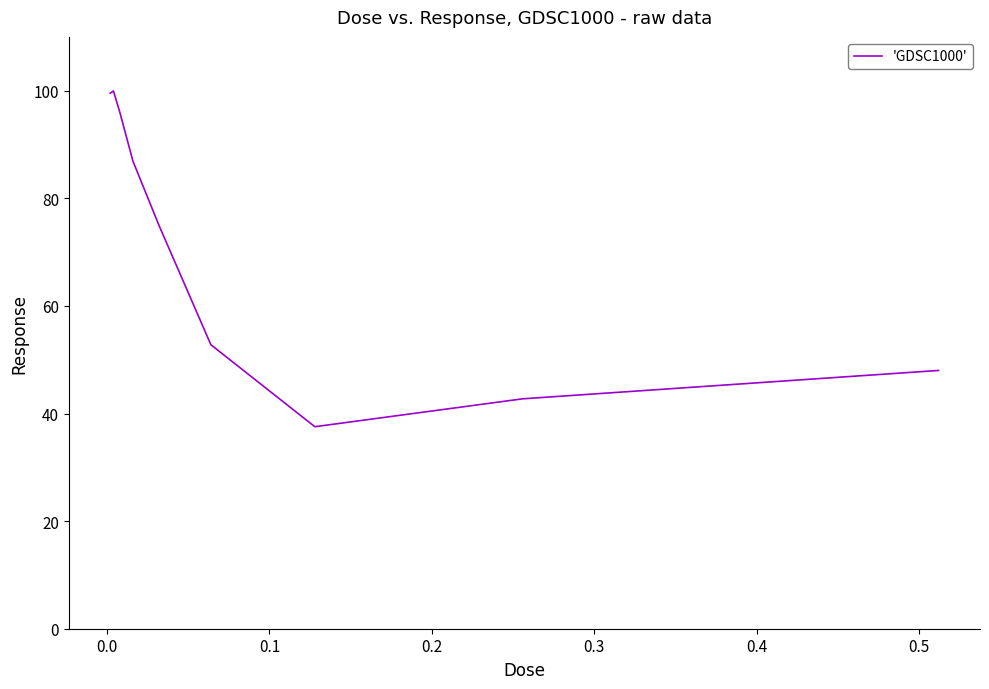

What is the greatest value displayed?

99.9